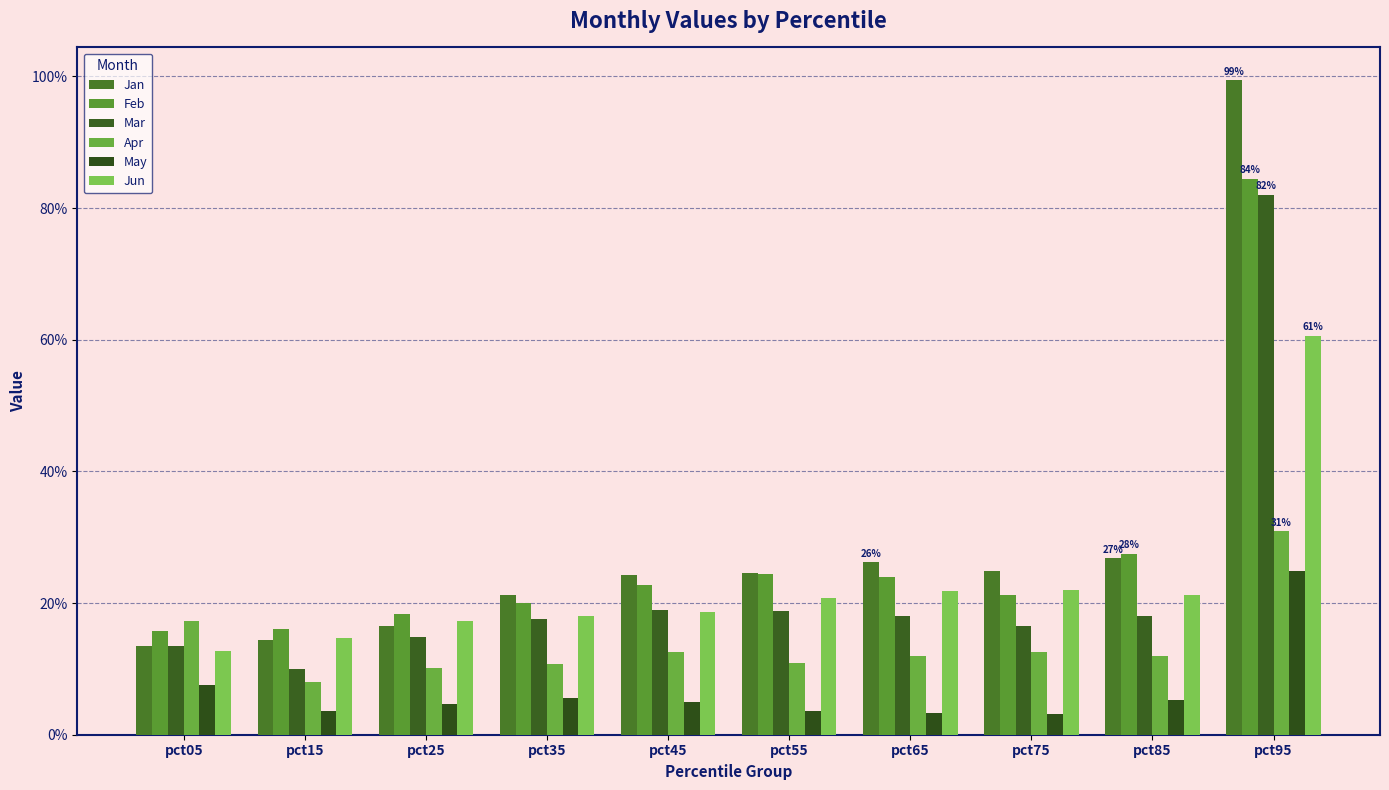

Reading left to right, what are all the values shown in this chart?

Jan: pct05=0.1	pct15=0.1	pct25=0.2	pct35=0.2	pct45=0.2	pct55=0.2	pct65=0.3	pct75=0.2	pct85=0.3	pct95=1.0
Feb: pct05=0.2	pct15=0.2	pct25=0.2	pct35=0.2	pct45=0.2	pct55=0.2	pct65=0.2	pct75=0.2	pct85=0.3	pct95=0.8
Mar: pct05=0.1	pct15=0.1	pct25=0.1	pct35=0.2	pct45=0.2	pct55=0.2	pct65=0.2	pct75=0.2	pct85=0.2	pct95=0.8
Apr: pct05=0.2	pct15=0.1	pct25=0.1	pct35=0.1	pct45=0.1	pct55=0.1	pct65=0.1	pct75=0.1	pct85=0.1	pct95=0.3
May: pct05=0.1	pct15=0.0	pct25=0.0	pct35=0.1	pct45=0.0	pct55=0.0	pct65=0.0	pct75=0.0	pct85=0.1	pct95=0.2
Jun: pct05=0.1	pct15=0.1	pct25=0.2	pct35=0.2	pct45=0.2	pct55=0.2	pct65=0.2	pct75=0.2	pct85=0.2	pct95=0.6